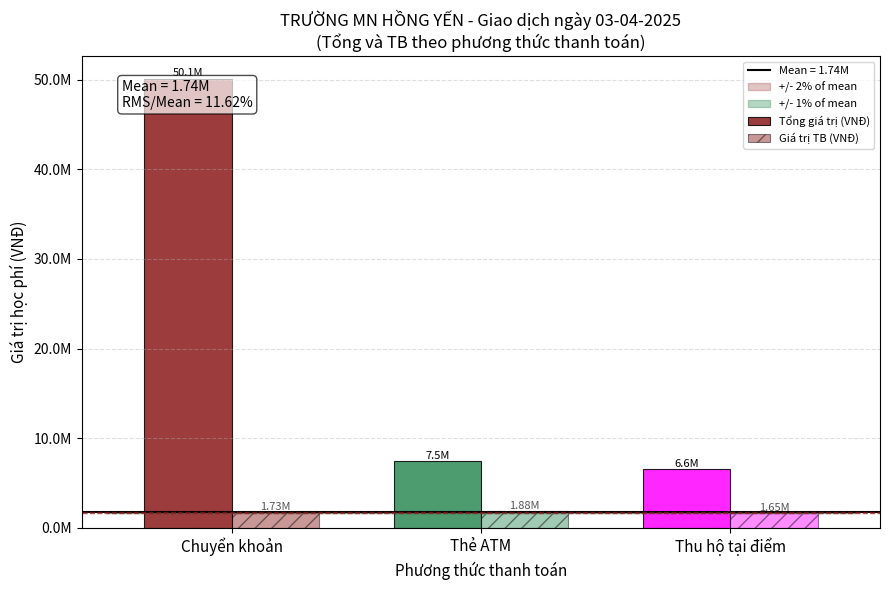

Are the bars horizontal?

No